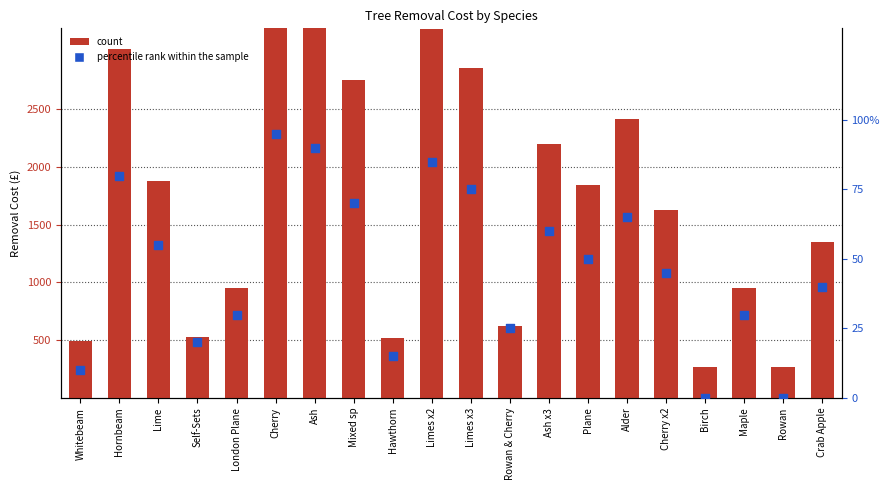

At how many categories does at least one series exceed 1233?

12